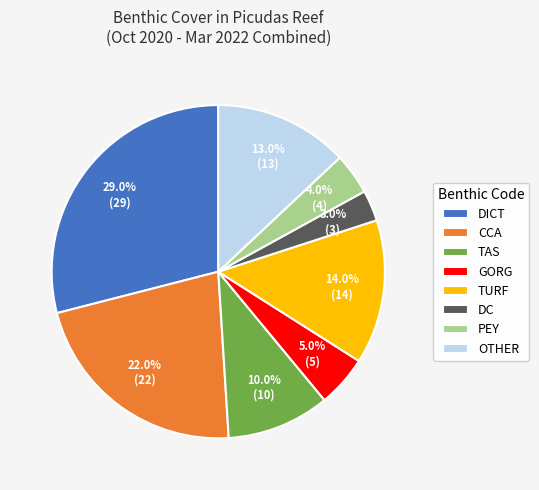

Which slice is the smallest?

DC